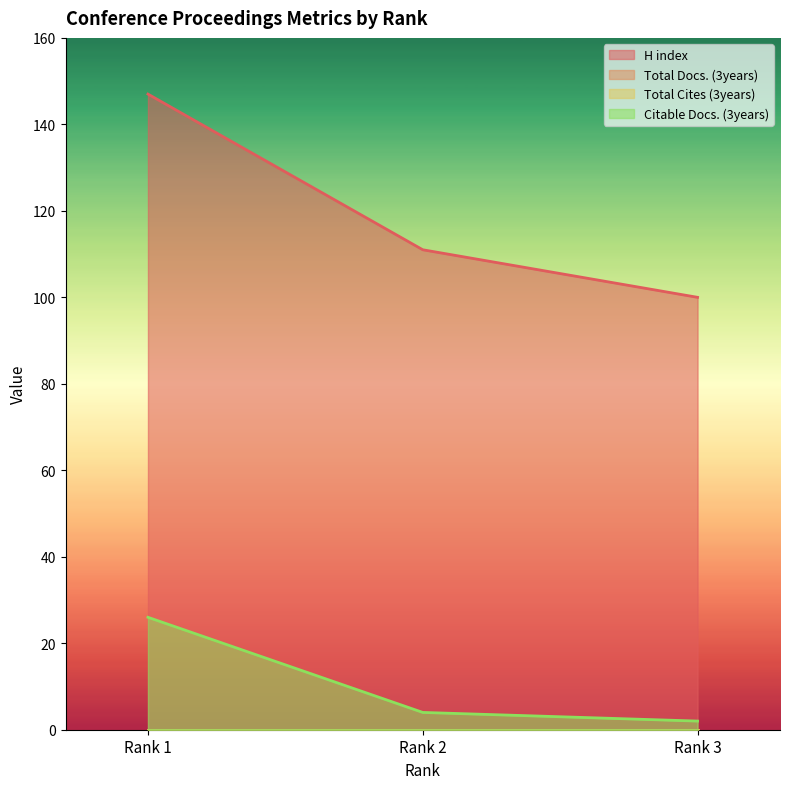

What is the lowest value of the H index series?

100